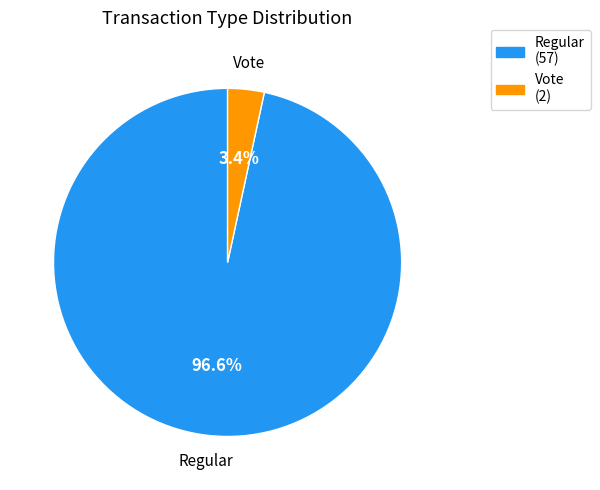

Which has a higher value, Vote or Regular?

Regular